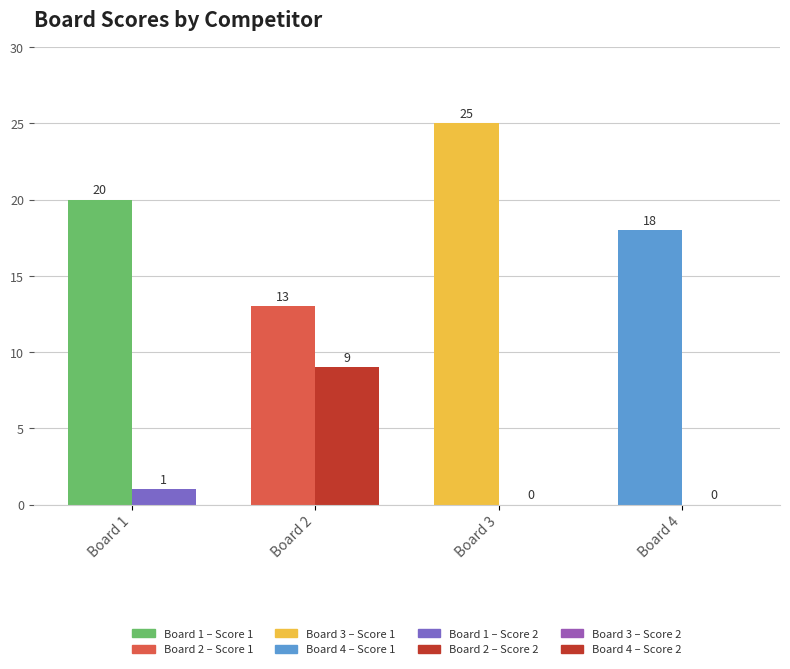

What is the total value across all series at Board 3?

25